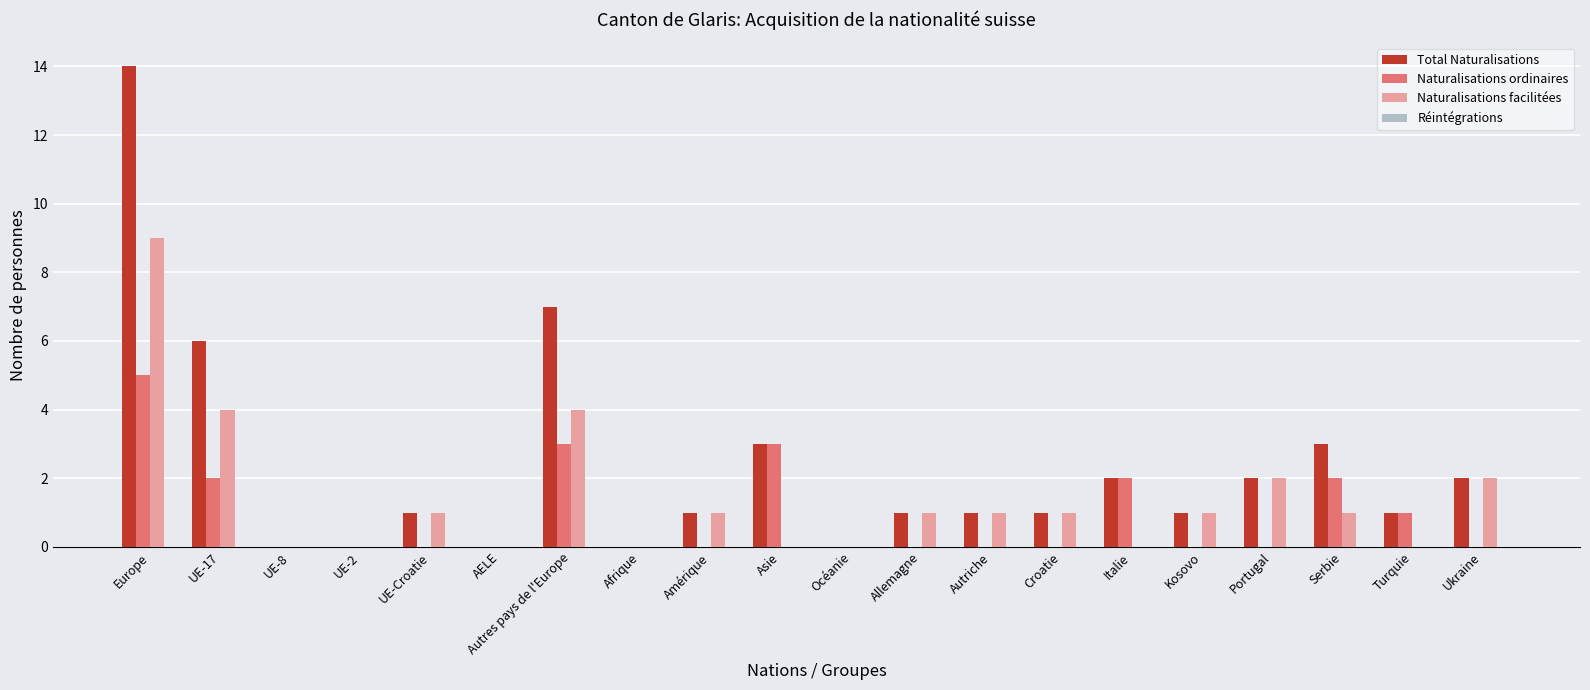

Is the value of Total Naturalisations at UE-2 greater than the value of Naturalisations ordinaires at Asie?

No